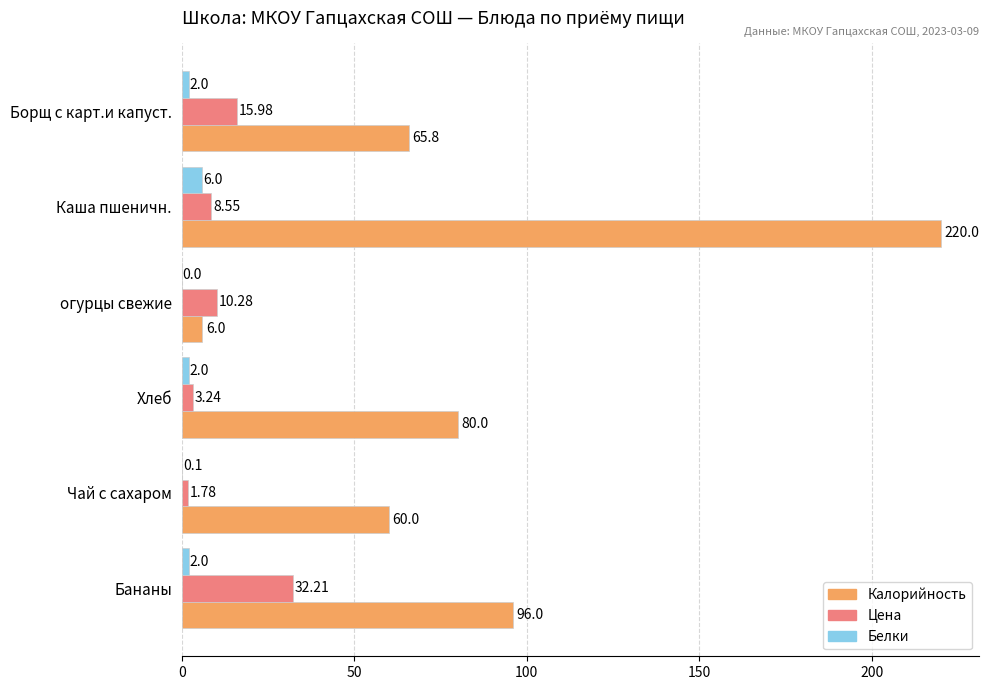

At which label is Цена closest to 16?

Борщ с карт.и капуст.